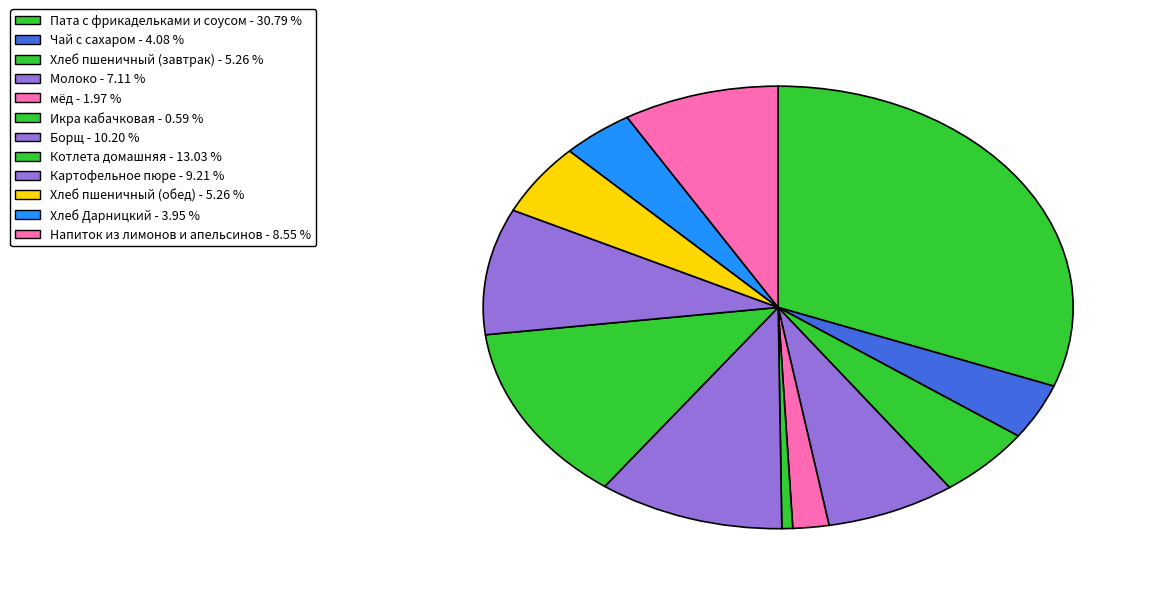

To the nearest percent, what portion does Пата с фрикадельками и соусом represent?

31%